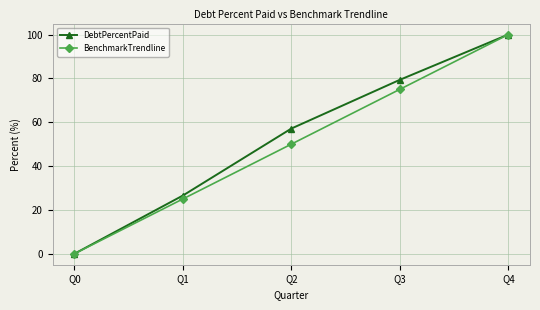

How many values in the BenchmarkTrendline series are below 50?

2